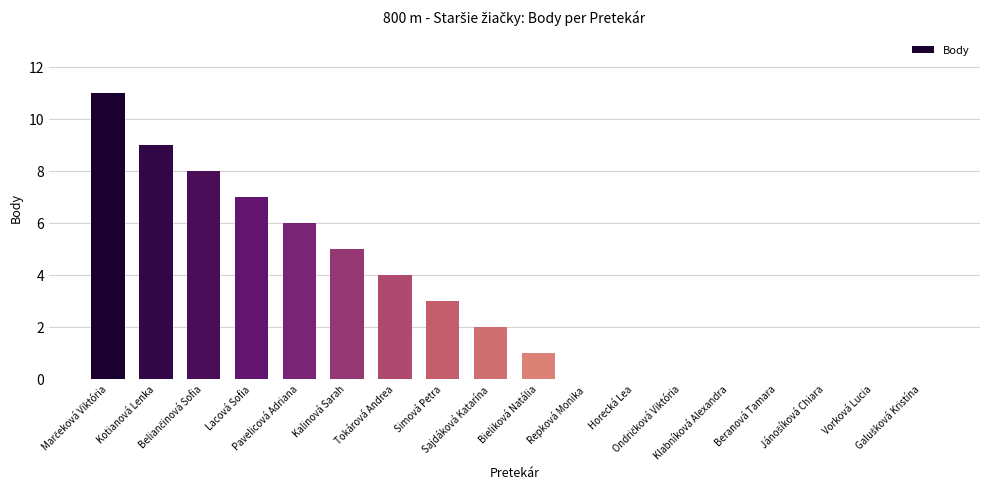

What is the greatest value displayed?

11